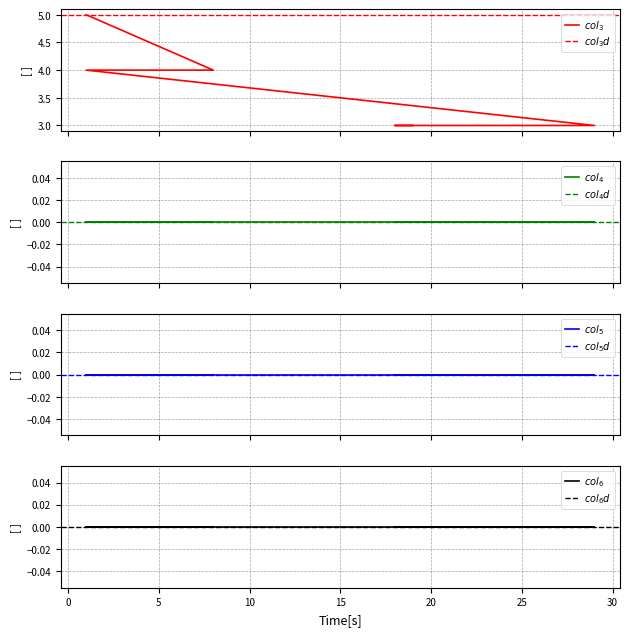

Between 18 and 1, which series saw the biggest shift?

col_3